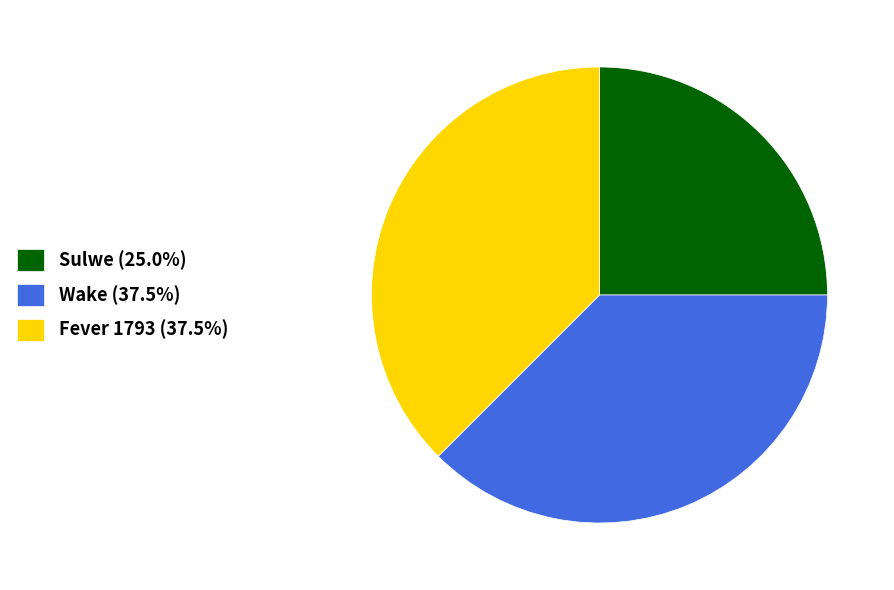

What is the ratio of the value at Sulwe (25.0%) to the value at Fever 1793 (37.5%)?

0.7